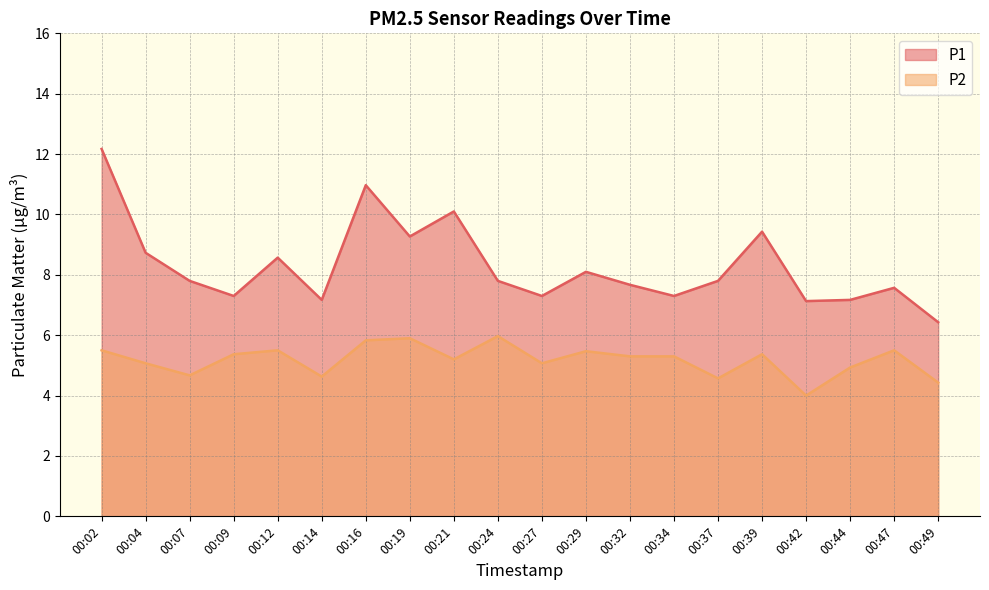

In P2, how many points are higher than both neighbors (excluding endpoints)?

6